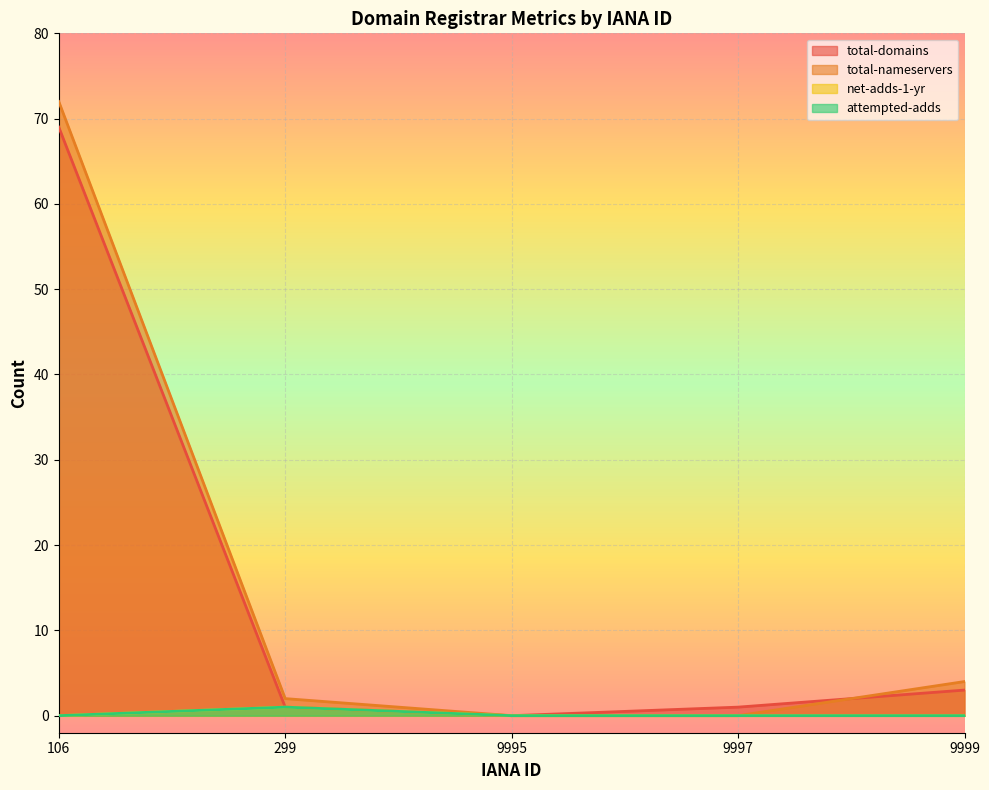

What are all the series names shown in the legend?

total-domains, total-nameservers, net-adds-1-yr, attempted-adds